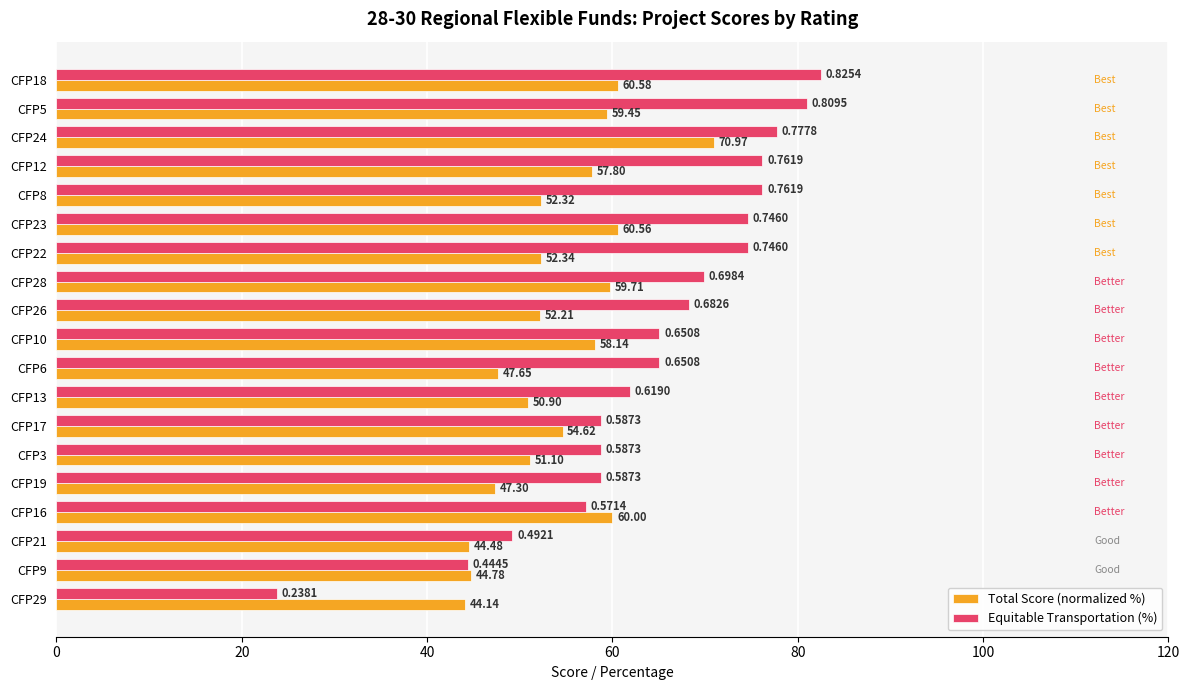

Between CFP28 and CFP13, which series saw the biggest shift?

Total Score (normalized %)